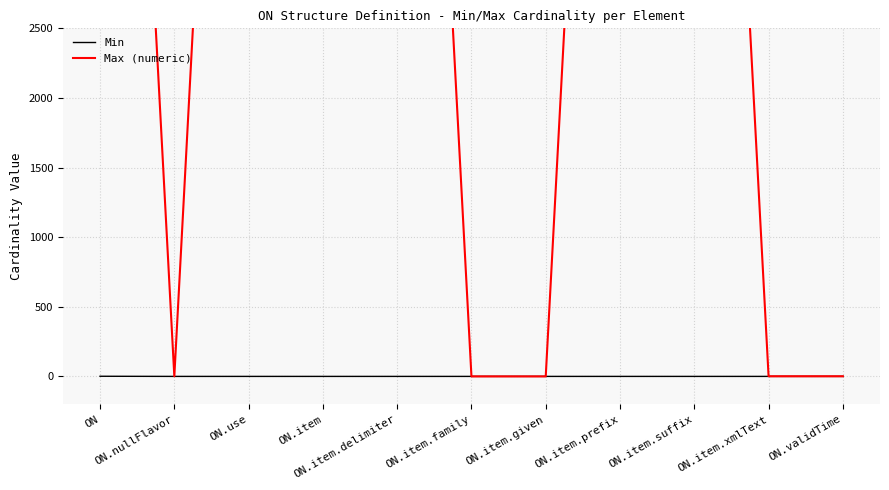

True or false: Max (numeric) has a value of 9999 at ON.item.

True